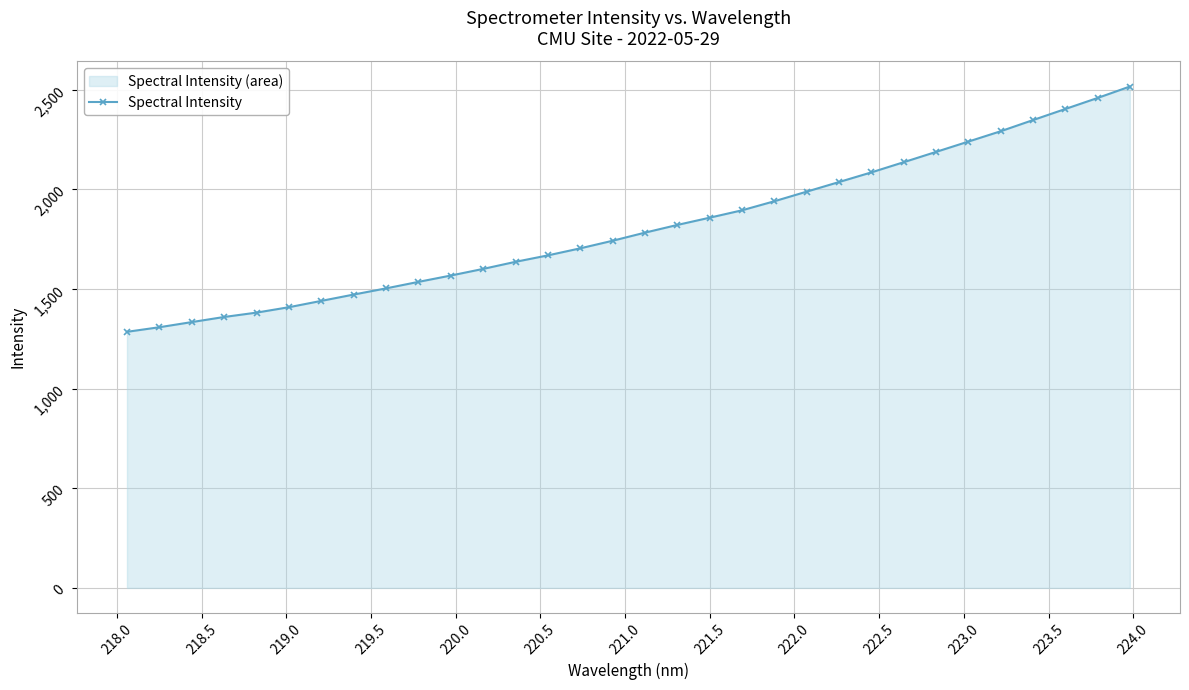

What is the value of the 32nd point from the left?

2516.0